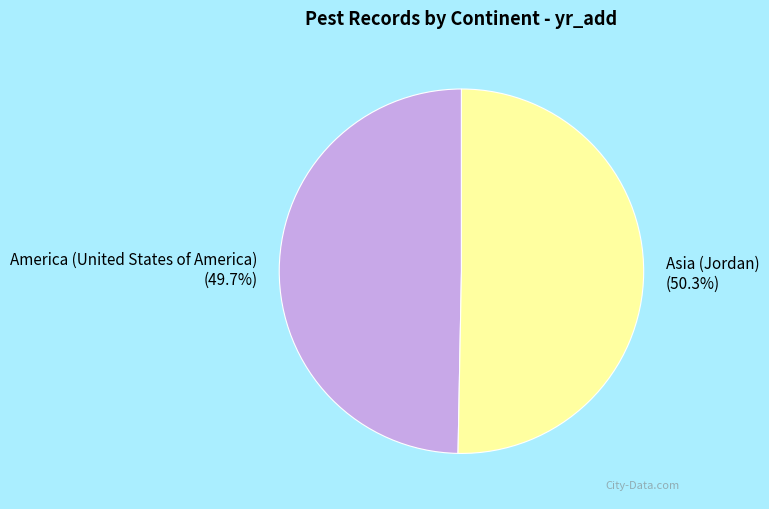

Count the number of slices in the pie.

2